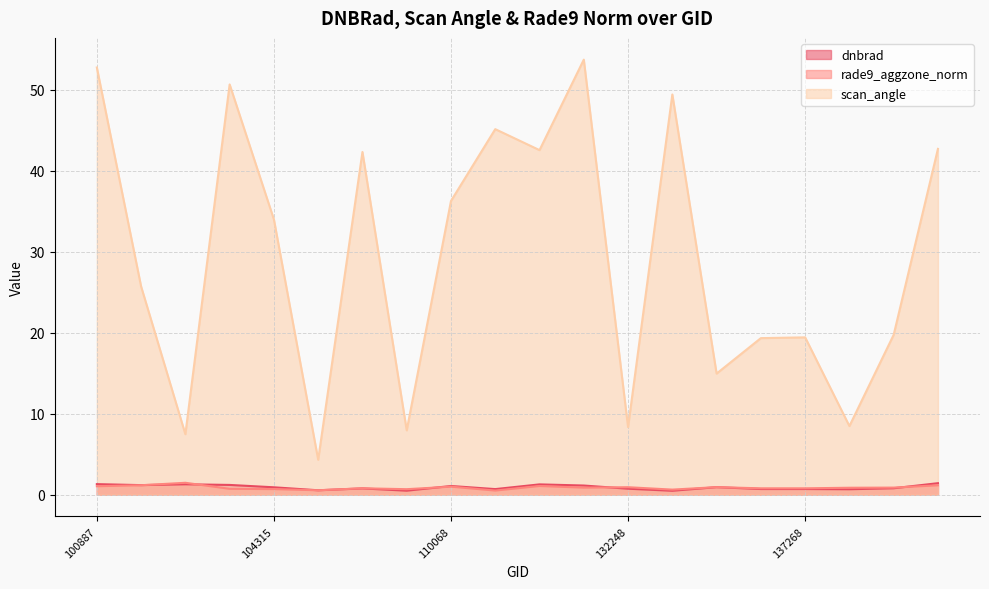

True or false: rade9_aggzone_norm has a value of 0.9 at 132248.

True